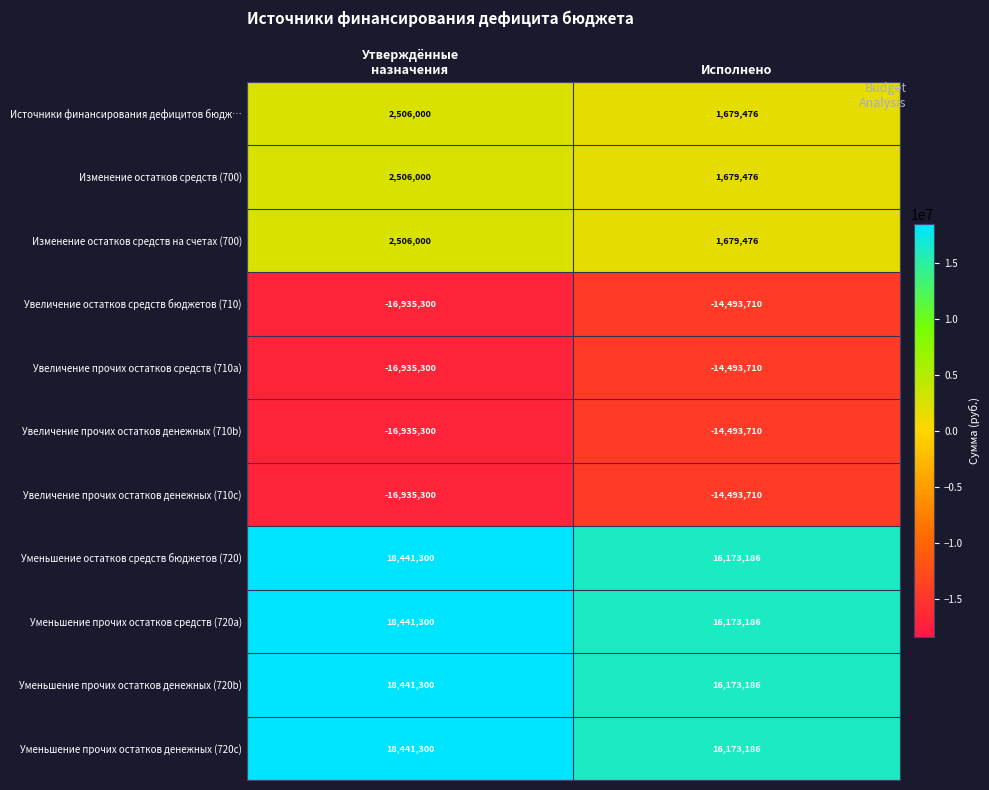

What is the difference between the maximum and minimum values in the Уменьшение прочих остатков денежных (720c) series?

2268114